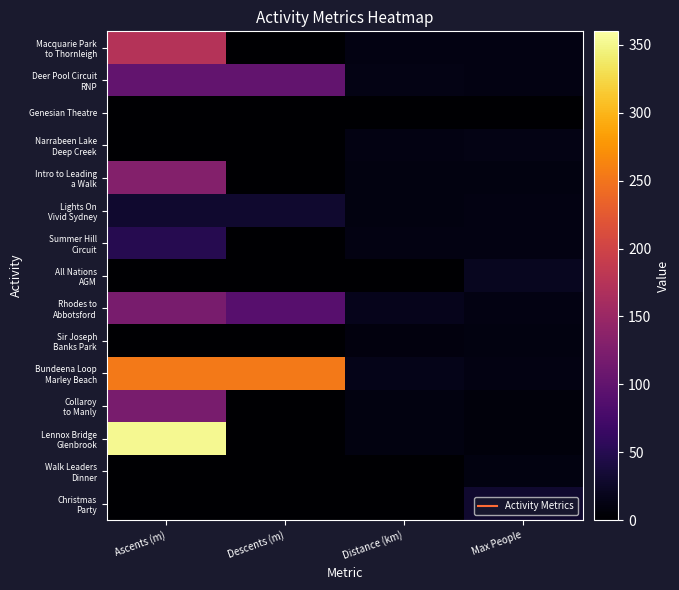

Which series changed the most between Descents (m) and Distance (km)?

Bundeena Loop Marley Beach